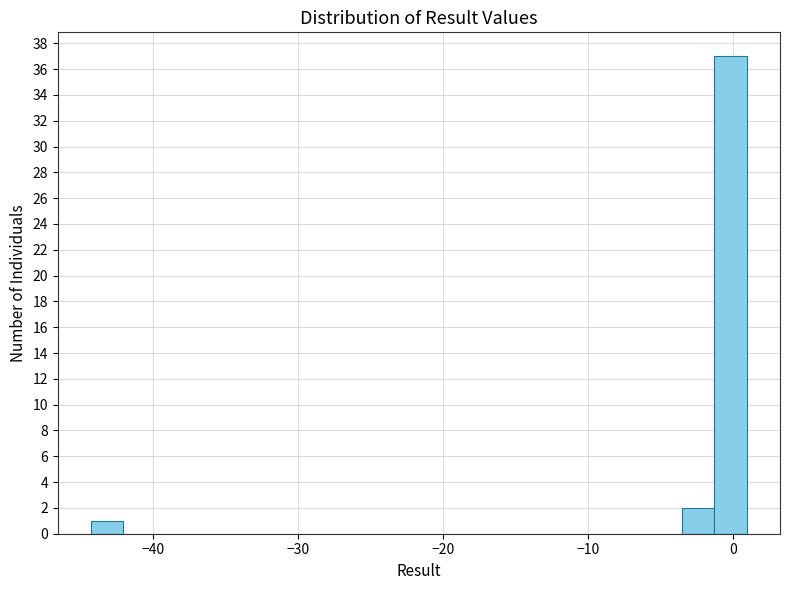

Around what value on the x-axis is the tallest bar? Give the approximate position of its centre, as read against the axis.

0